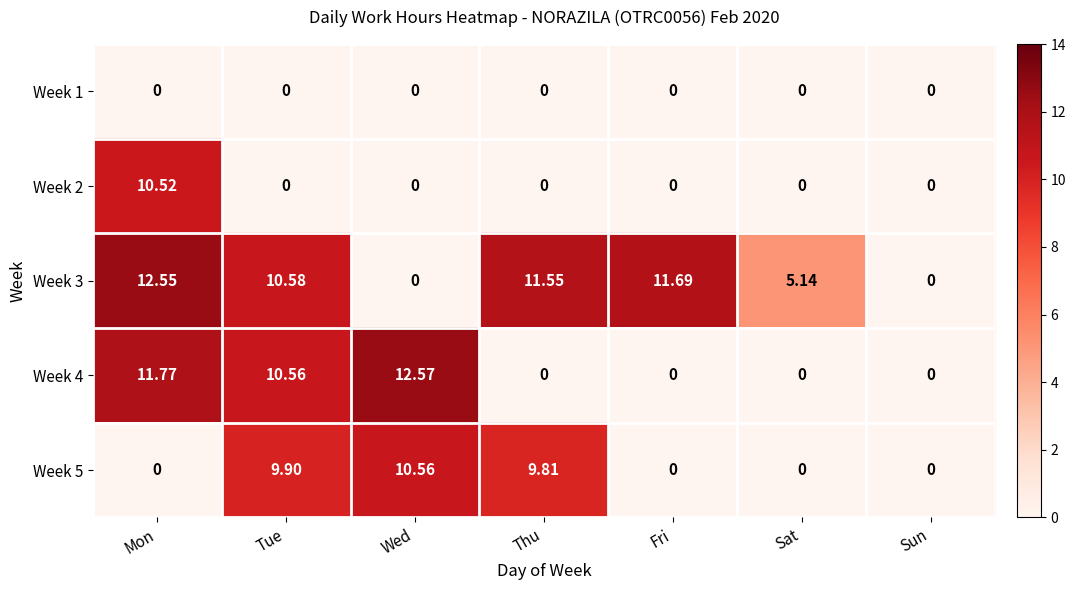

At which category is the sum across all series the highest?

Mon